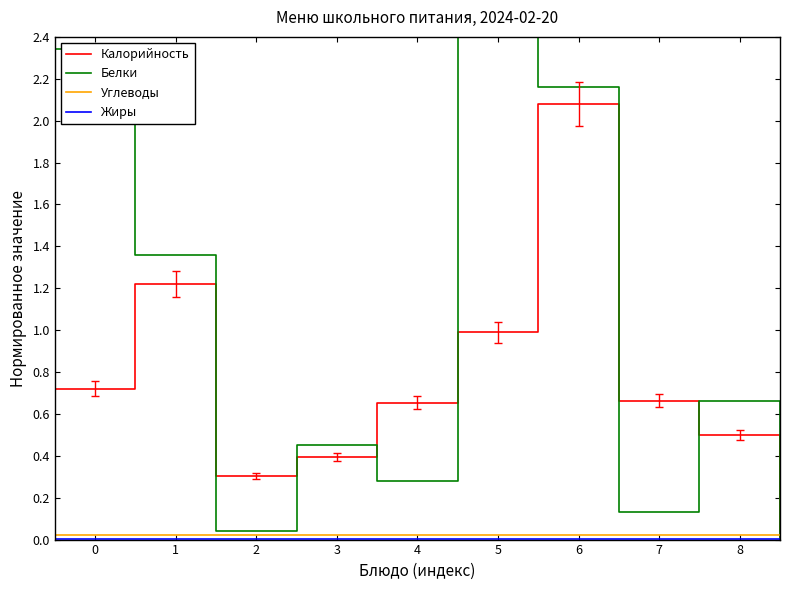

What is the maximum value for Калорийность?

2.1